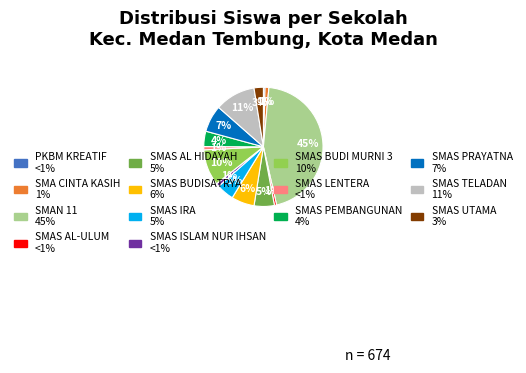

To the nearest percent, what is the average slice percentage?

7%